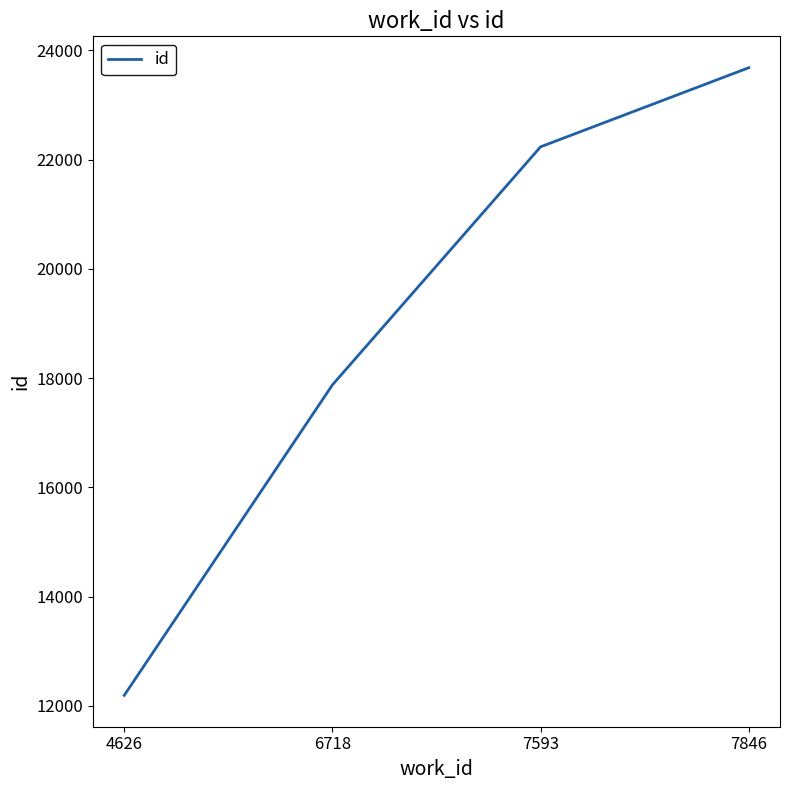

What is the change in value from 7593 to 7846?

+1448